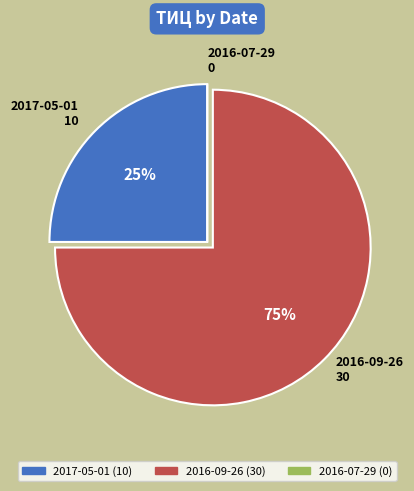

To the nearest percent, what percentage of the pie is 2016-09-26?

75%